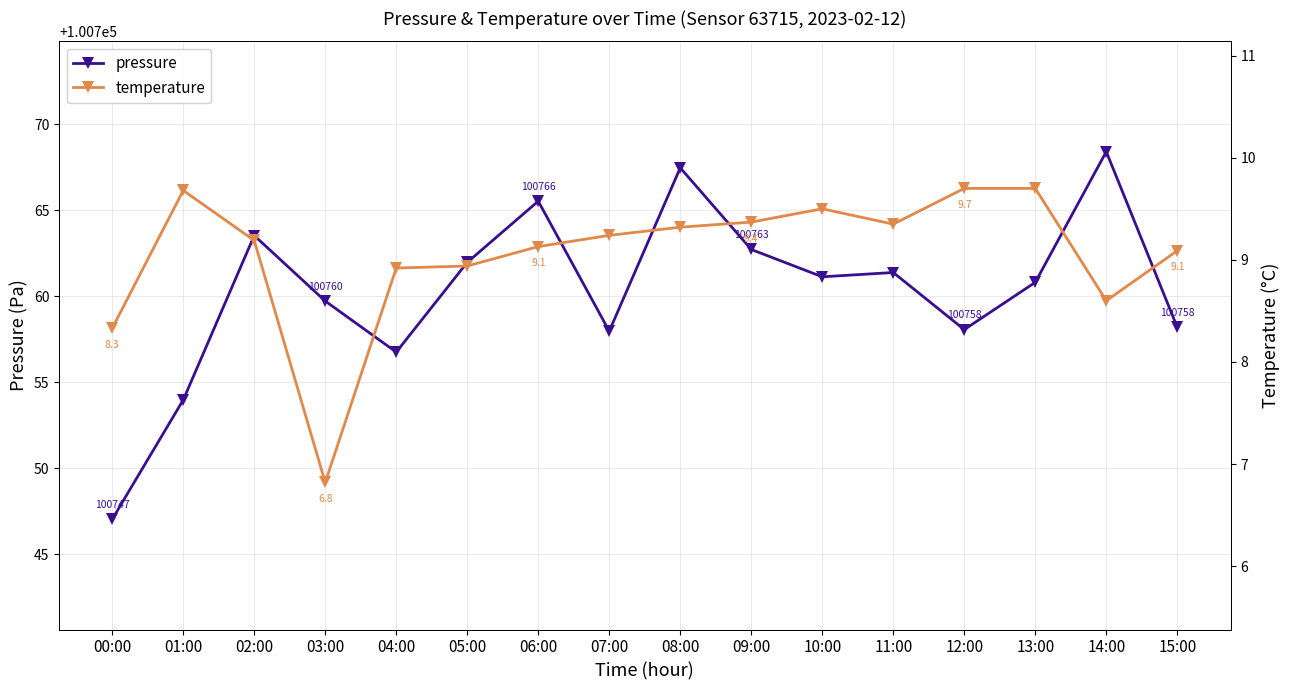

Reading left to right, what are all the values shown in this chart?

pressure: 00:00=100747.0	01:00=100754.0	02:00=100763.5	03:00=100759.7	04:00=100756.8	05:00=100762.0	06:00=100765.5	07:00=100758.0	08:00=100767.5	09:00=100762.7	10:00=100761.1	11:00=100761.4	12:00=100758.1	13:00=100760.8	14:00=100768.4	15:00=100758.2
temperature: 00:00=8.3	01:00=9.7	02:00=9.2	03:00=6.8	04:00=8.9	05:00=8.9	06:00=9.1	07:00=9.2	08:00=9.3	09:00=9.4	10:00=9.5	11:00=9.3	12:00=9.7	13:00=9.7	14:00=8.6	15:00=9.1